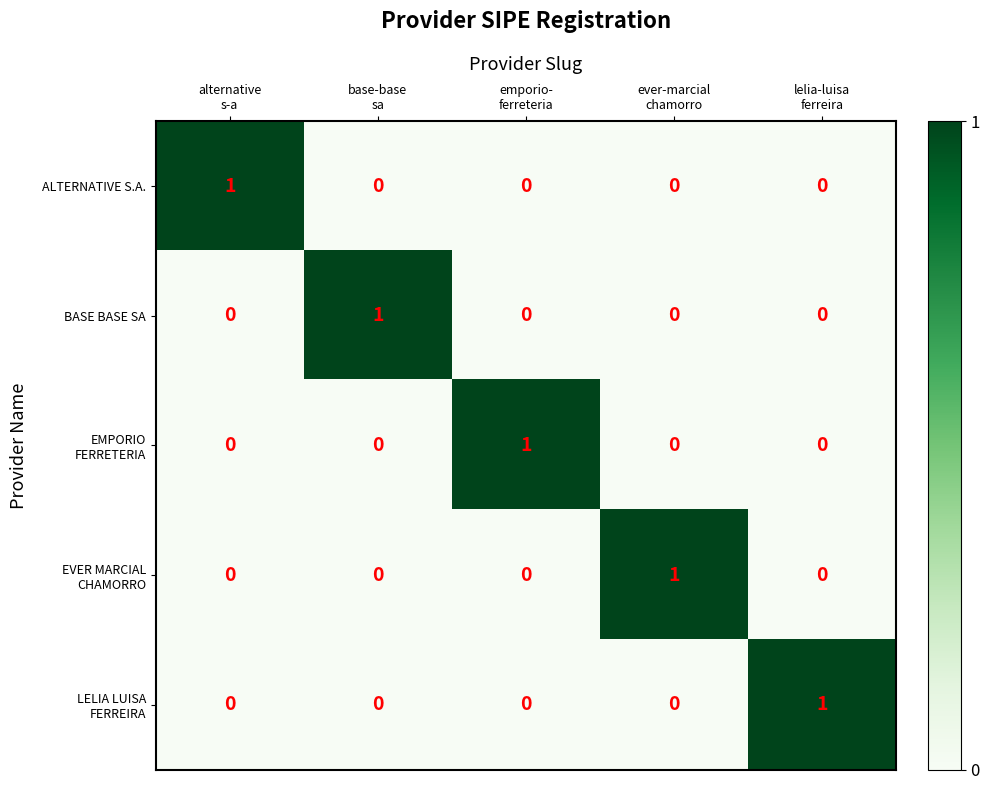

Count the ALTERNATIVE S.A. values in the range 0 to 1.

5